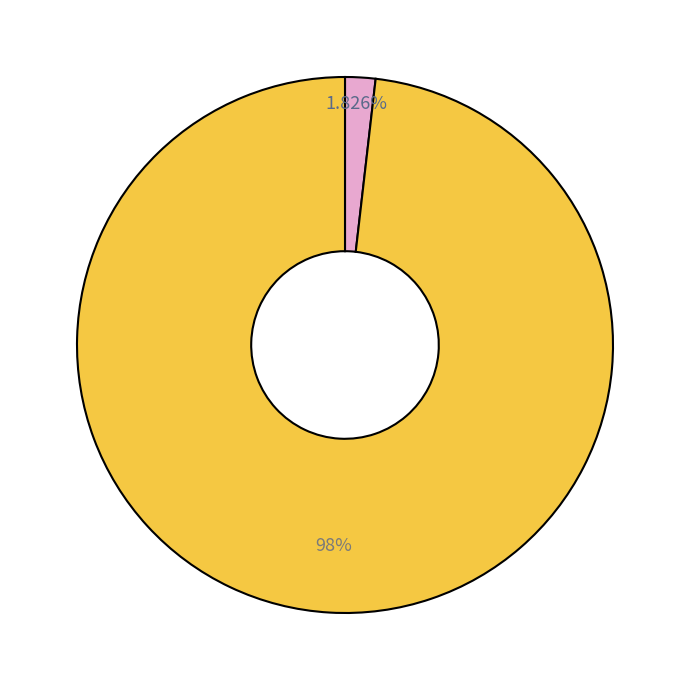

Is there a majority slice in this chart?

Yes